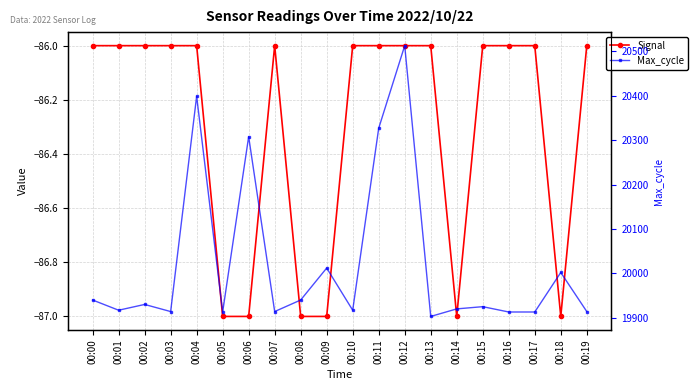

What is the smallest value displayed?

-87